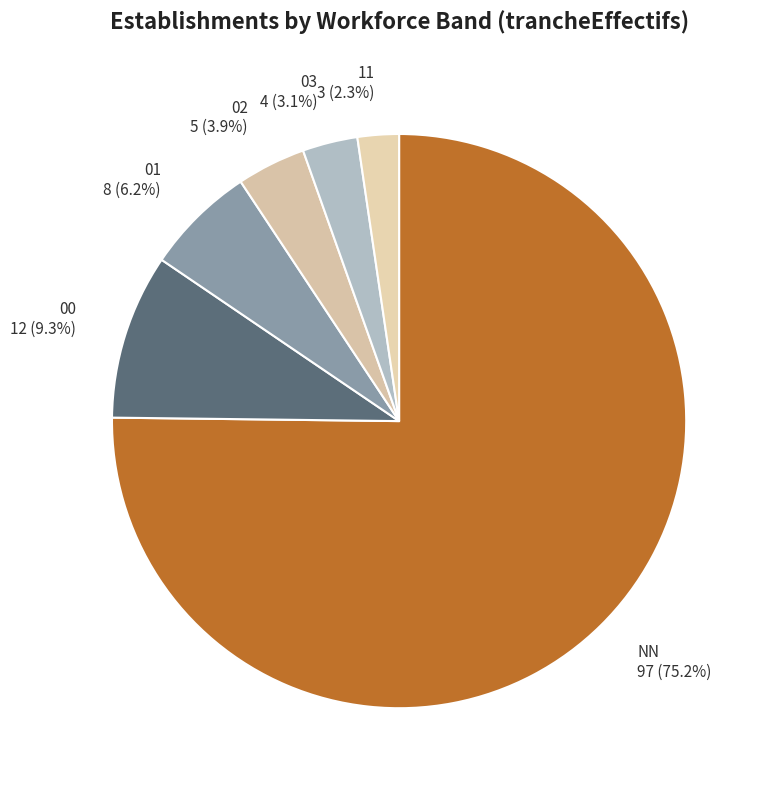

The 01 slice represents 1% of the pie. True or false?

False